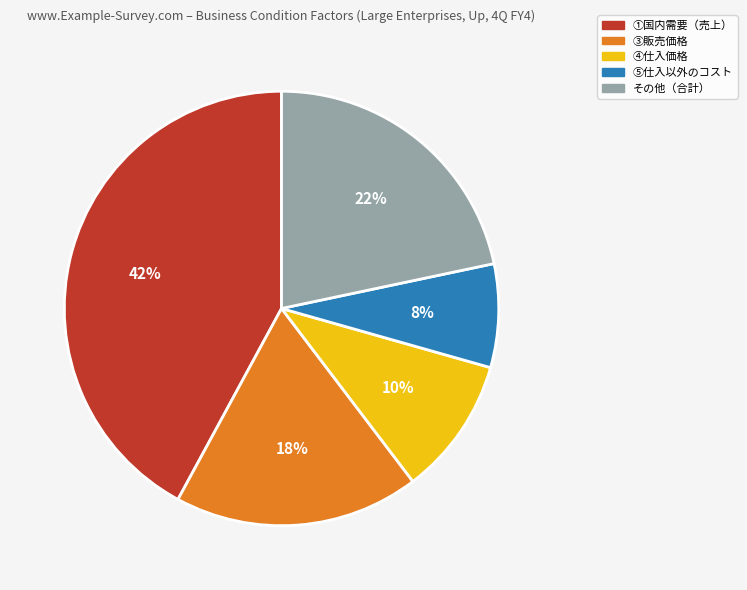

To the nearest percent, what is the average slice percentage?

20%